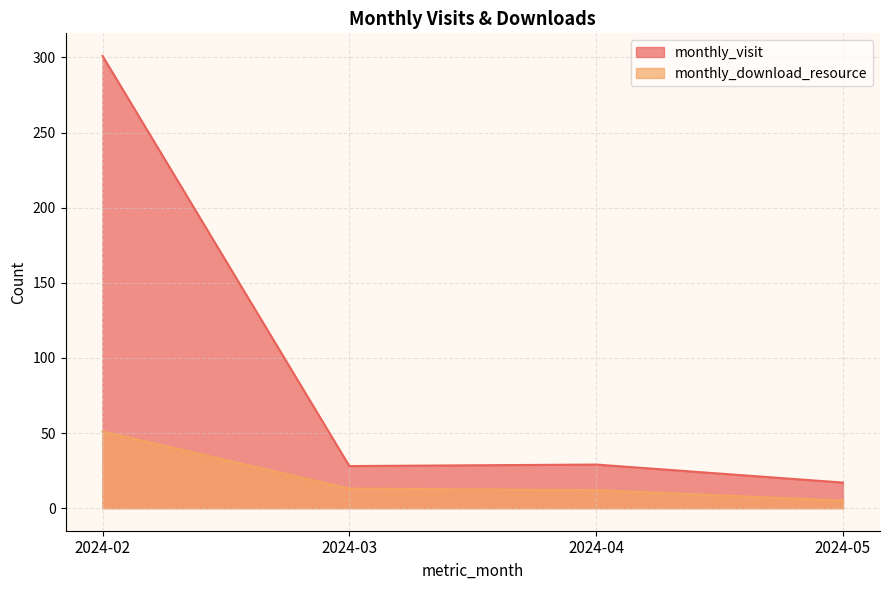

Is it true that monthly_download_resource equals 12 at 2024-04?

True